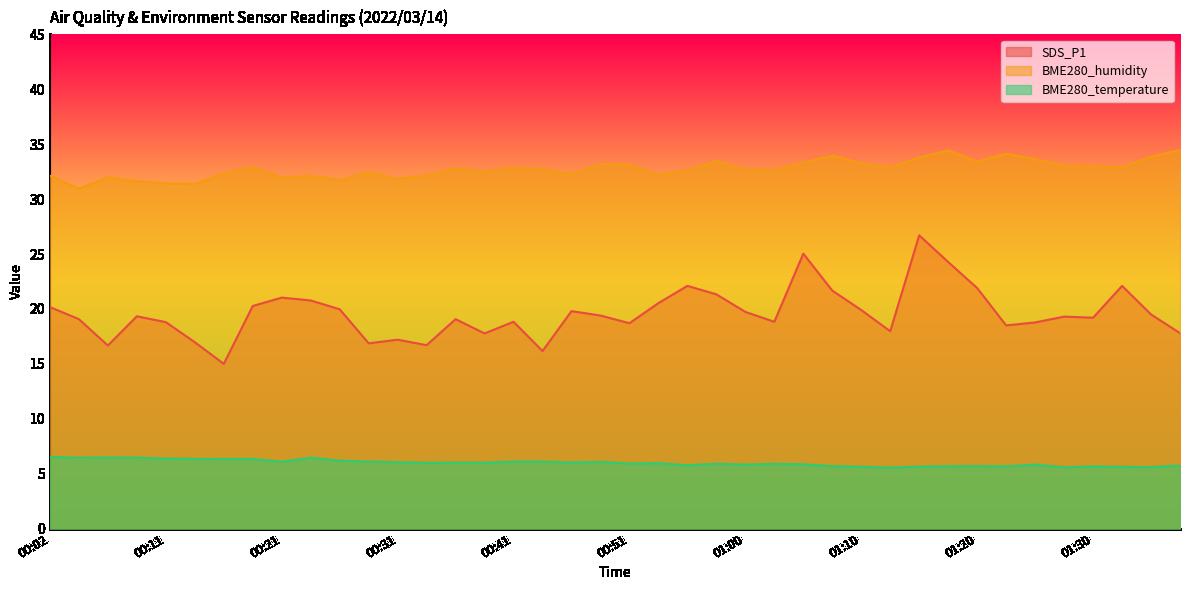

What is the value of the BME280_humidity point at the 7th from the left?

32.3